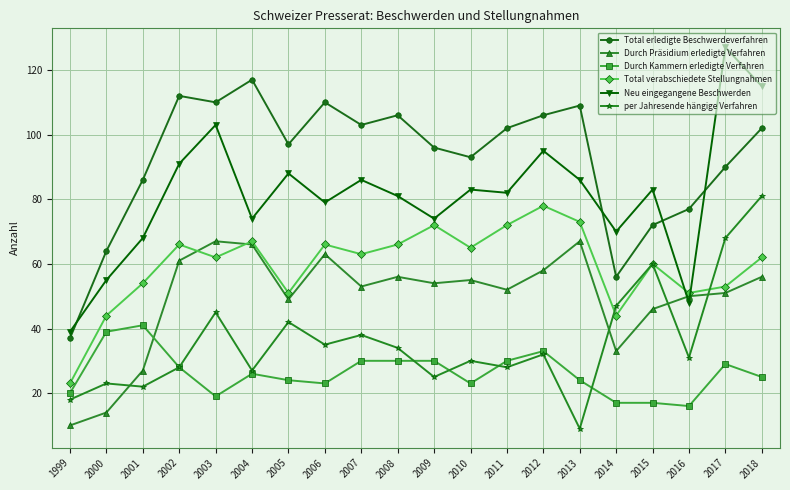

Does the chart display data point markers on the line(s)?

Yes